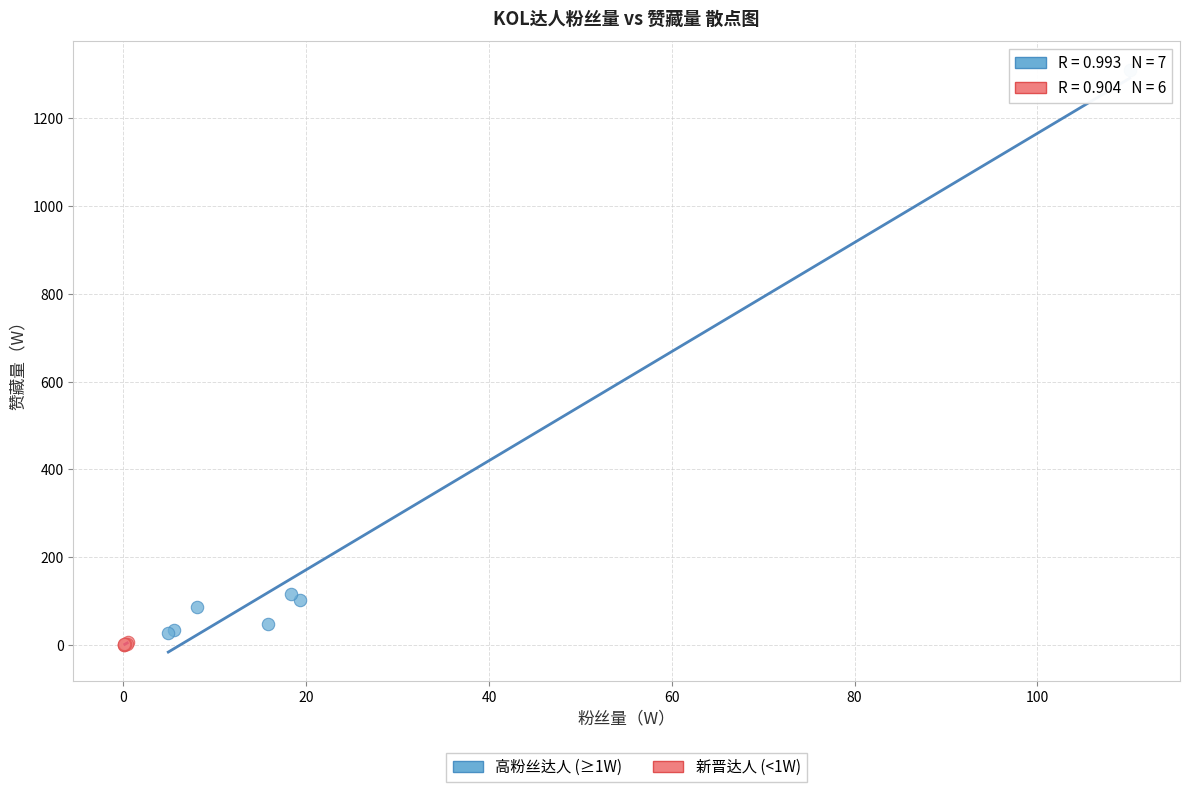

Which series has the widest spread of Y values?

高粉丝达人 (≥1W)